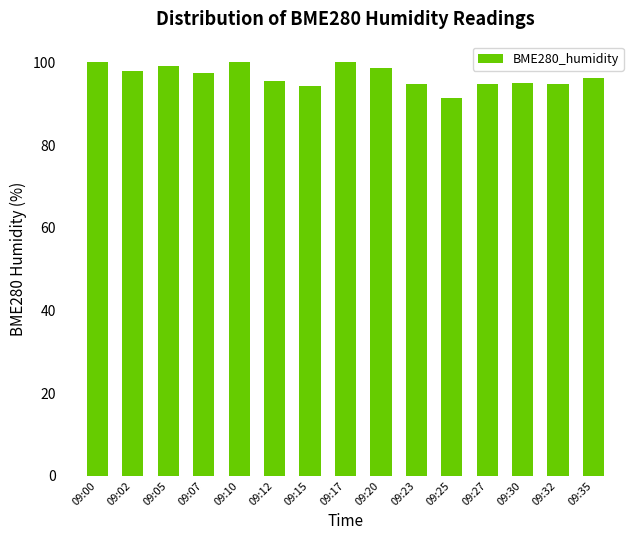

What is the greatest value displayed?

100.0